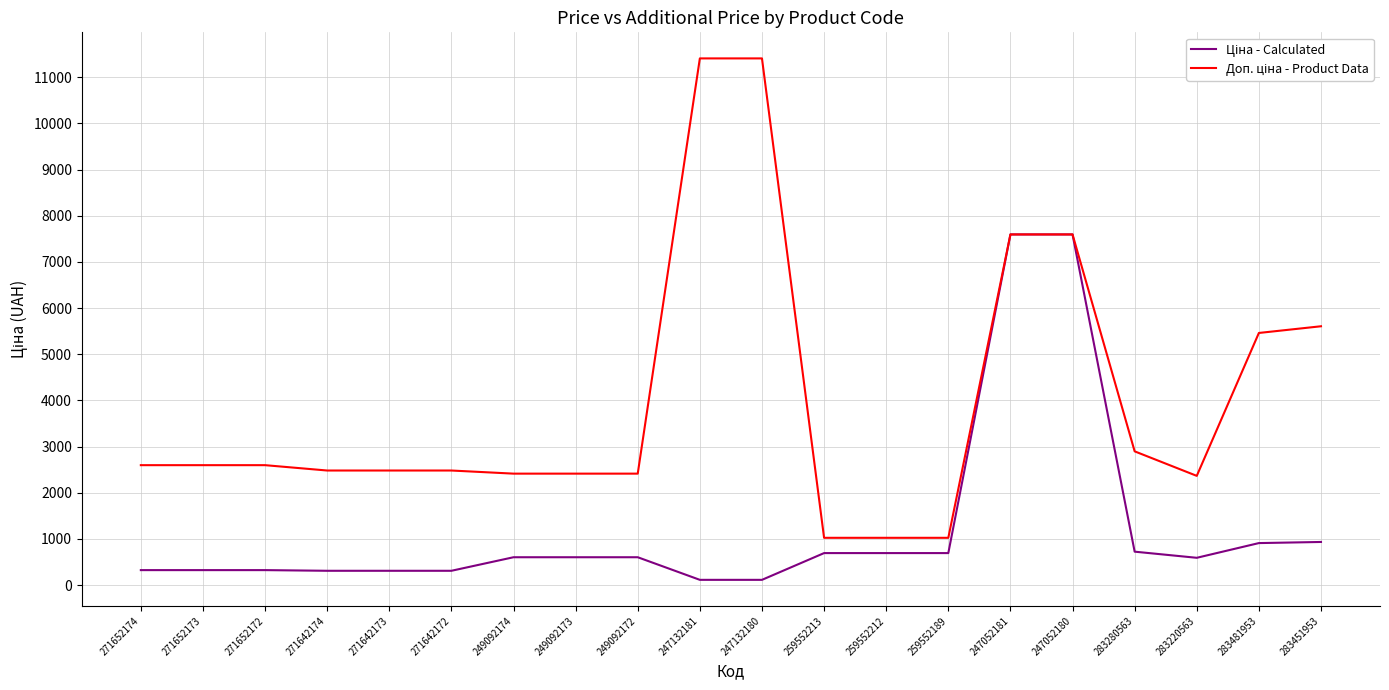

What is the greatest value displayed?

11410.0